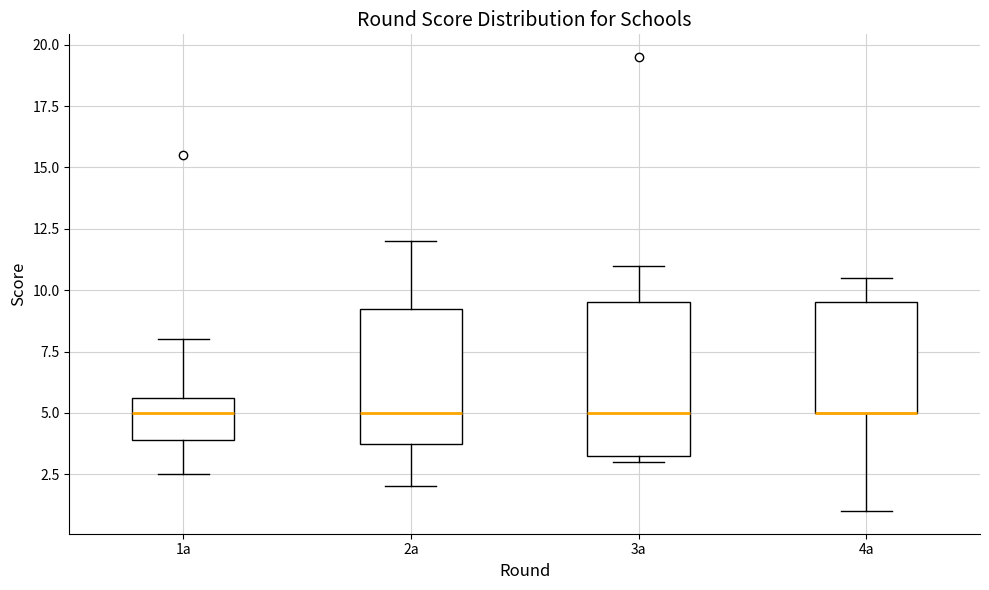

Reading left to right, read every box against the y-axis: the position of its median line, the range the box covers, and the ends of its whiskers. The values are not printed on the chart, so give them approximately, as read against the axis.

1a: median 5.0, box 4.0 to 5.5, whiskers 2.5 to 8.0
2a: median 5.0, box 4.0 to 9.5, whiskers 2.0 to 12.0
3a: median 5.0, box 3.5 to 9.5, whiskers 3.0 to 11.0
4a: median 5.0 (drawn on the box's lower edge), box 5.0 to 9.5, whiskers 1.0 to 10.5